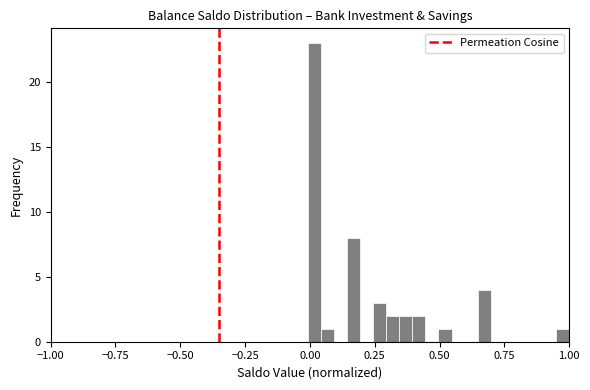

Read against the x-axis, roughly where is the centre of the tallest bar?

0.00